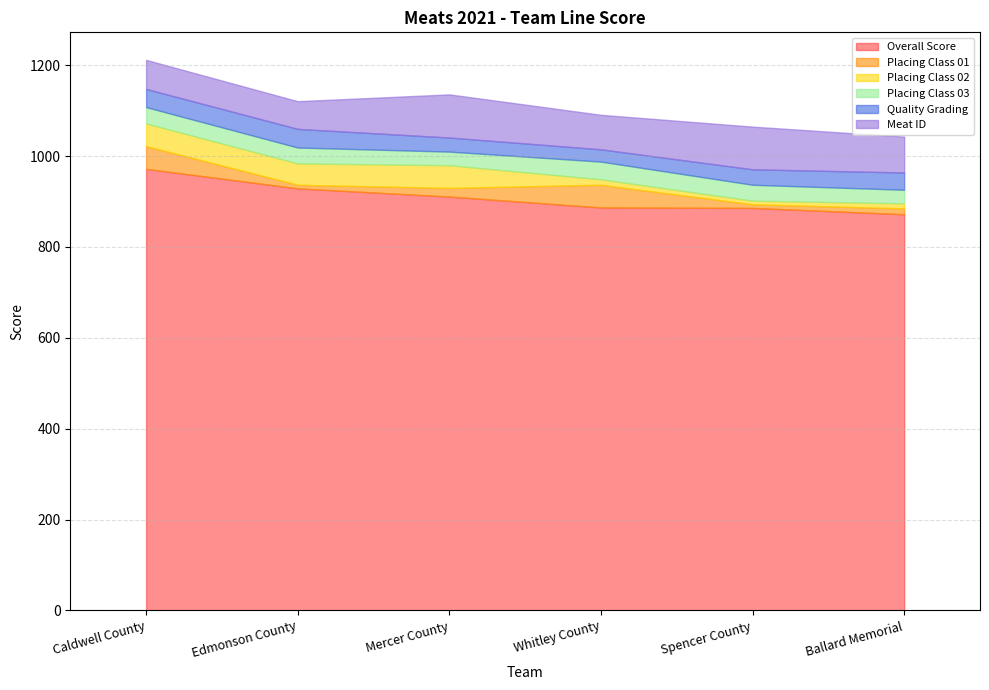

Which series has the widest spread of values?

Overall Score